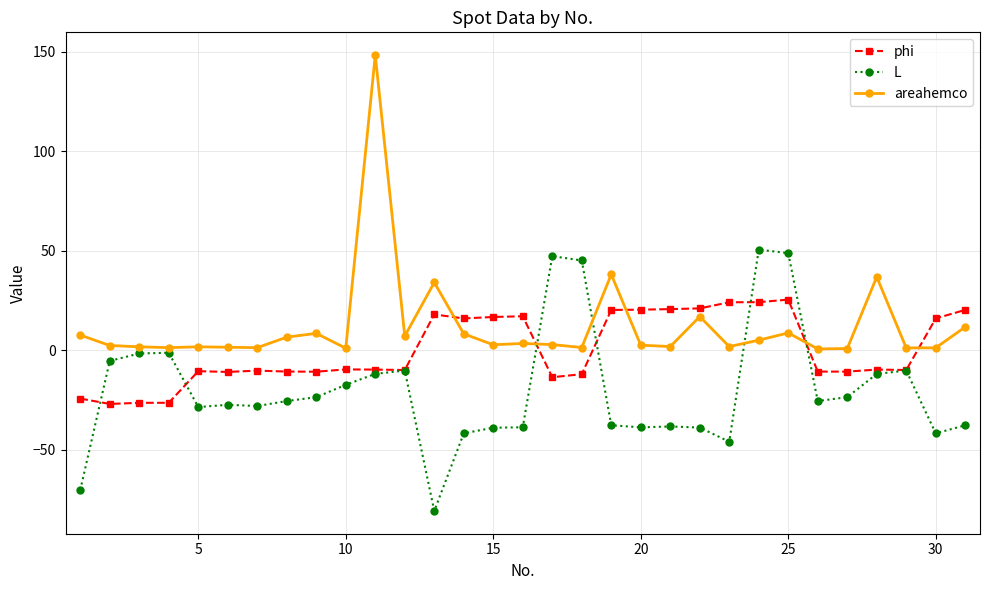

List the series in order of their overall mean, lowest first.

L, phi, areahemco